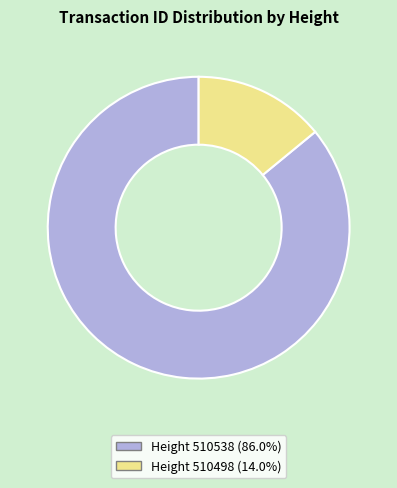

How many slices are in this pie chart?

2